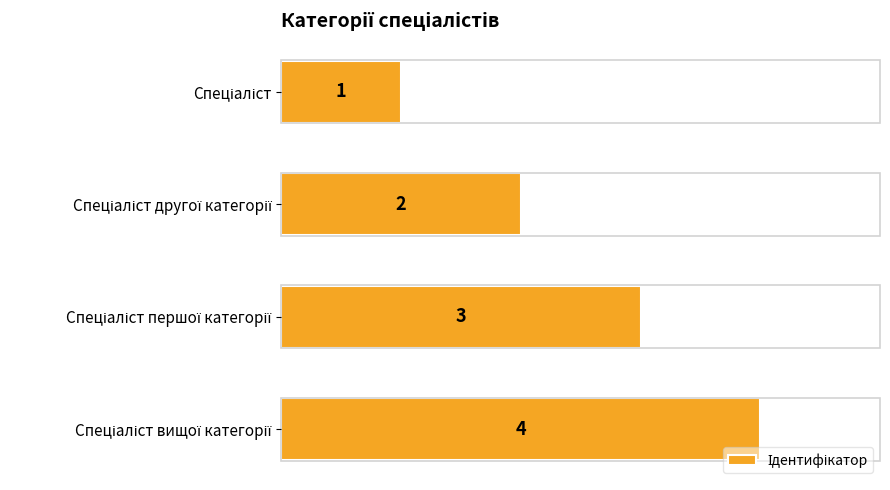

How many data points are less than 3?

2